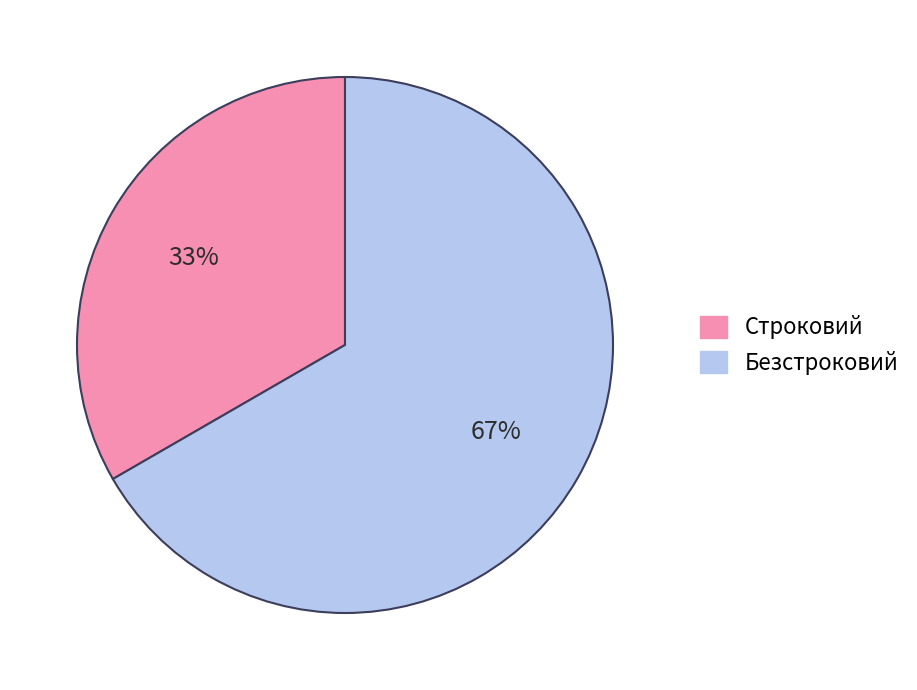

What is the largest slice in the pie chart?

Безстроковий